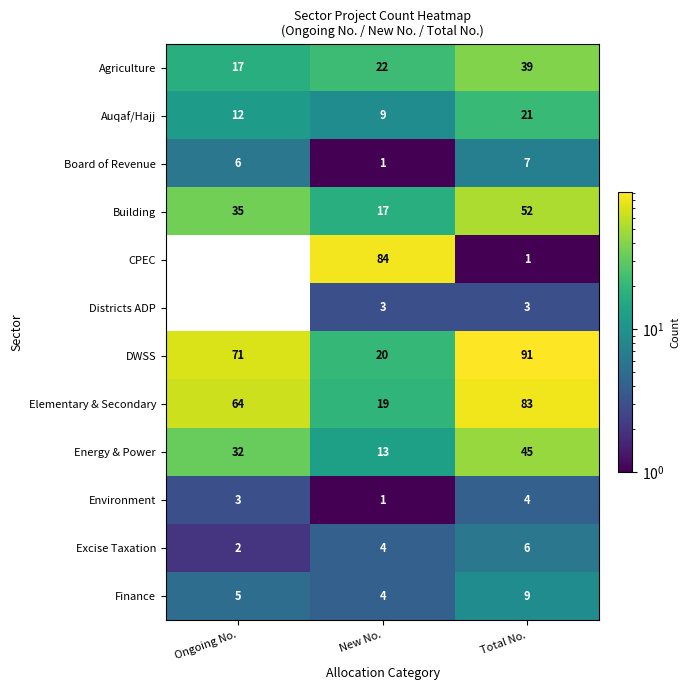

At how many categories does at least one series exceed 46?

3